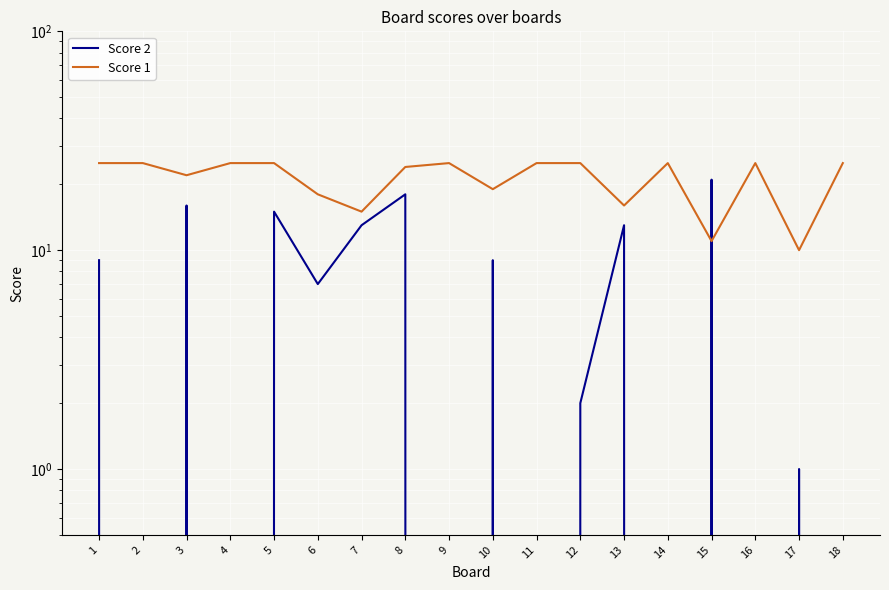

List the series in order of their overall mean, lowest first.

Score 2, Score 1